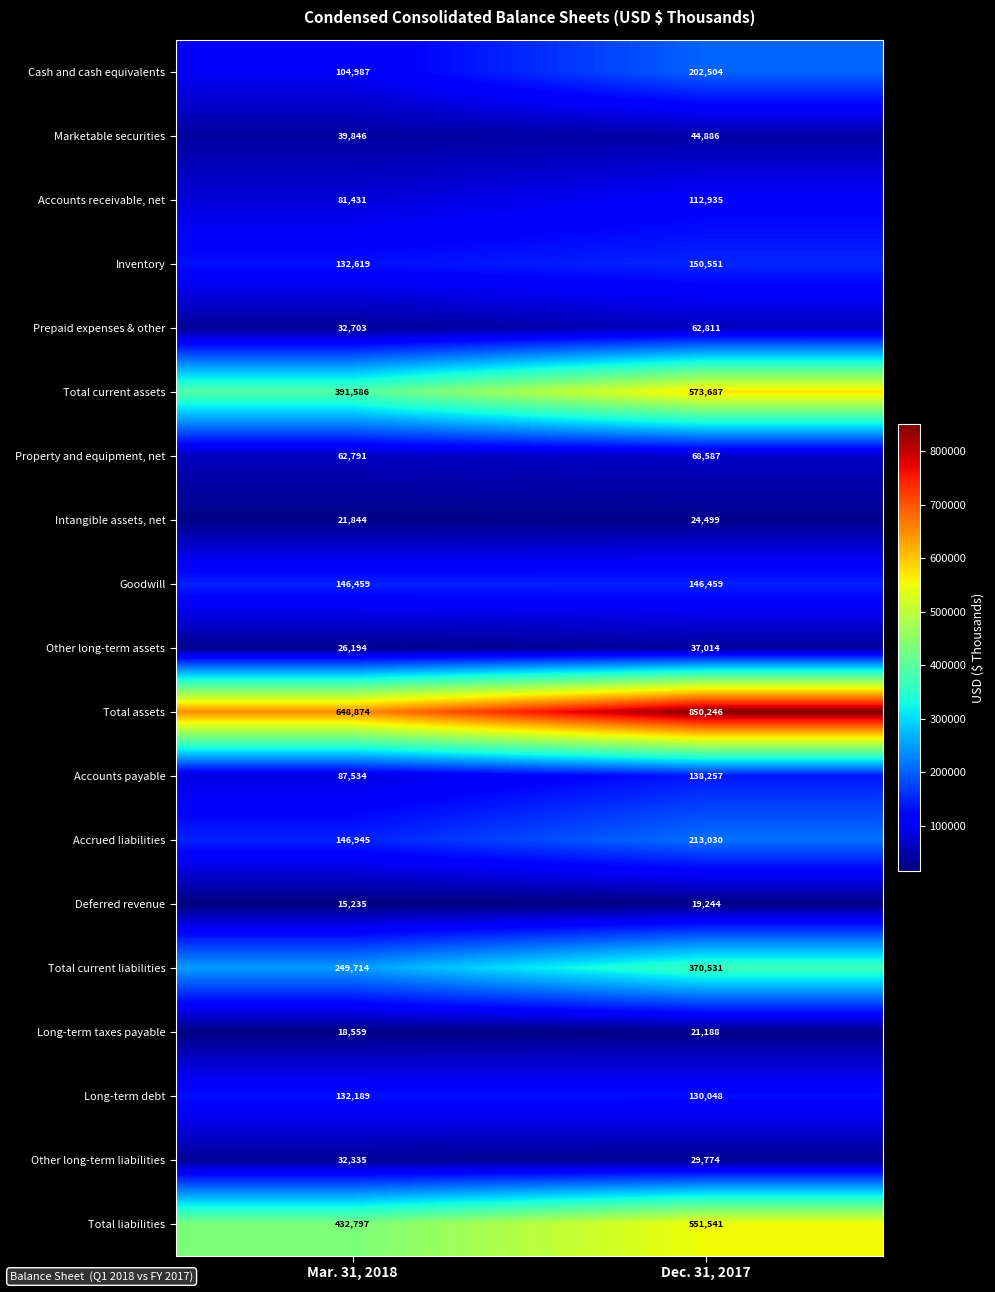

What is the sum of all Total current assets values?

965273